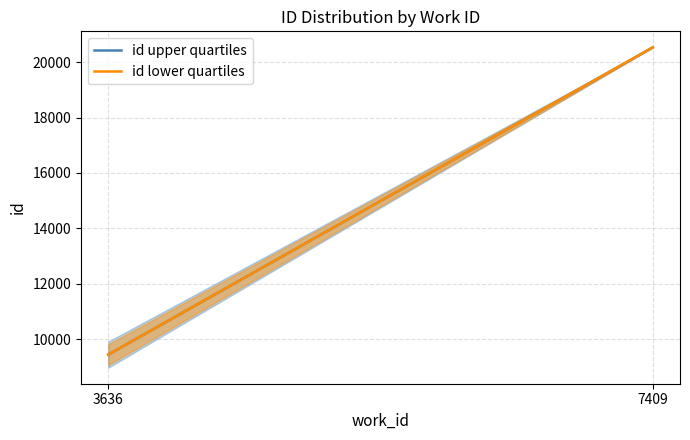

What is the difference between the highest and lowest values at 7409?

0.5